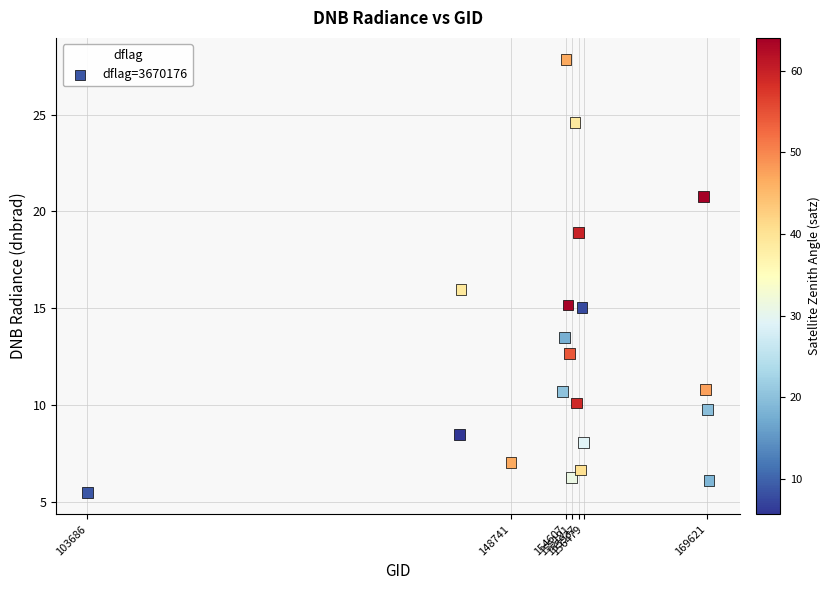

What is the range of X values (max minus min)?

66113.0